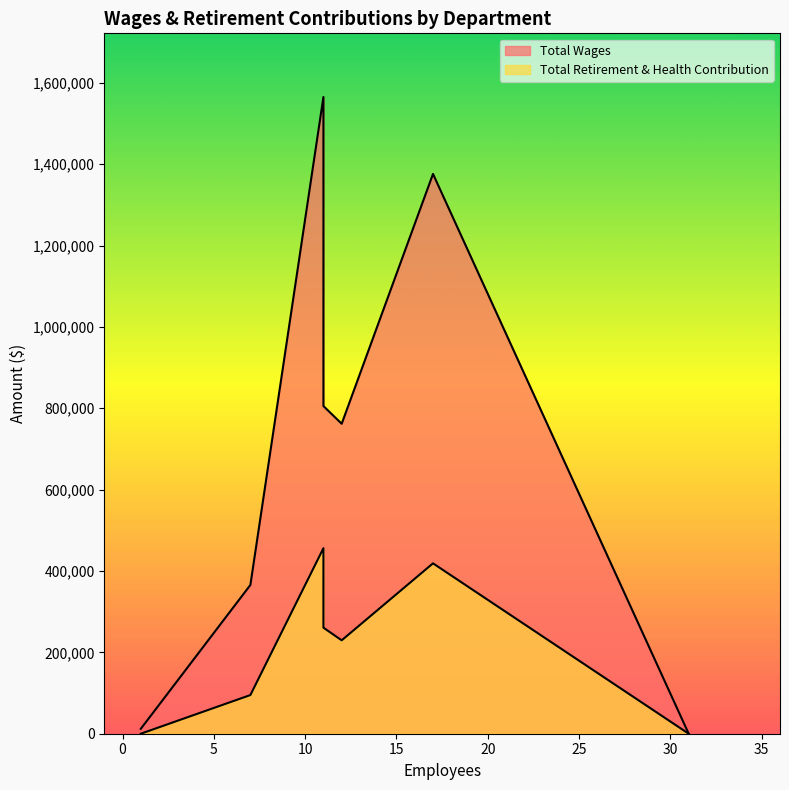

How many values in the Total Wages series exceed 761879?

3